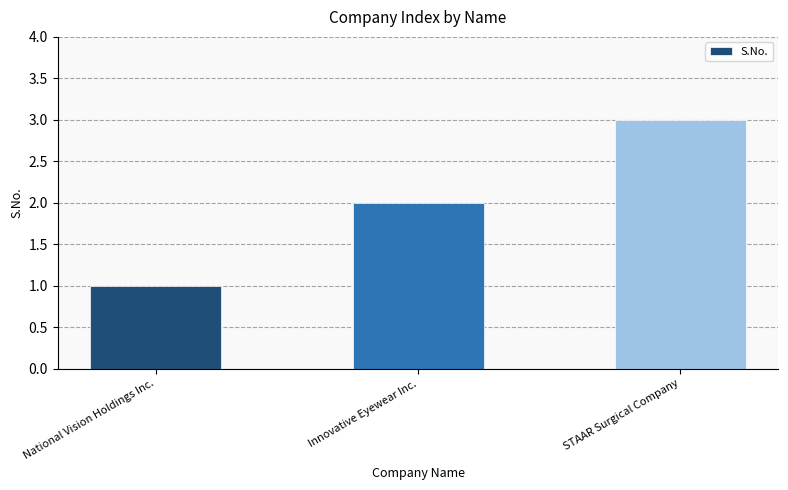

List the labels in order of value, largest first.

STAAR Surgical Company, Innovative Eyewear Inc., National Vision Holdings Inc.